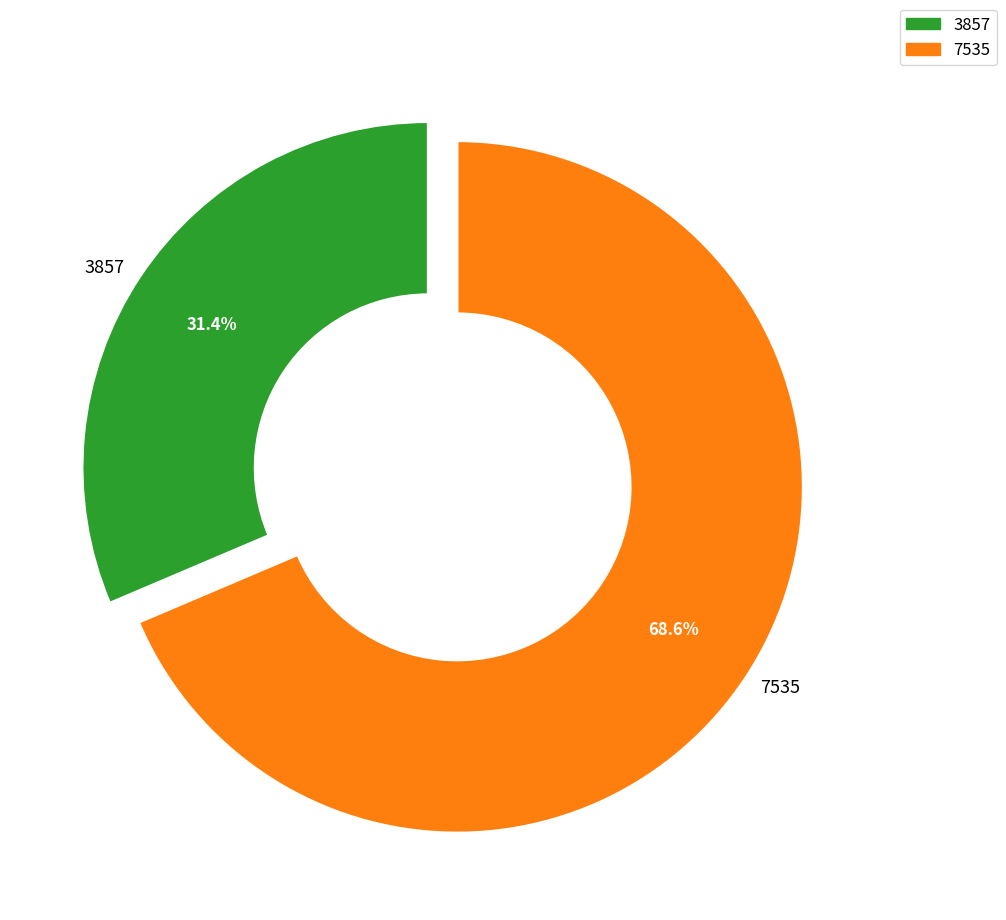

What is the ratio of the value at 7535 to the value at 3857?

2.2